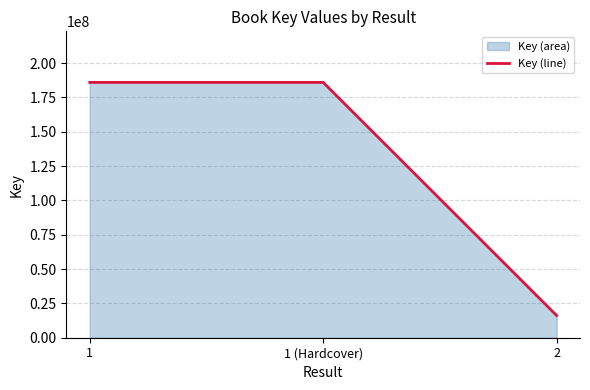

What is the sum of all values?

388058428